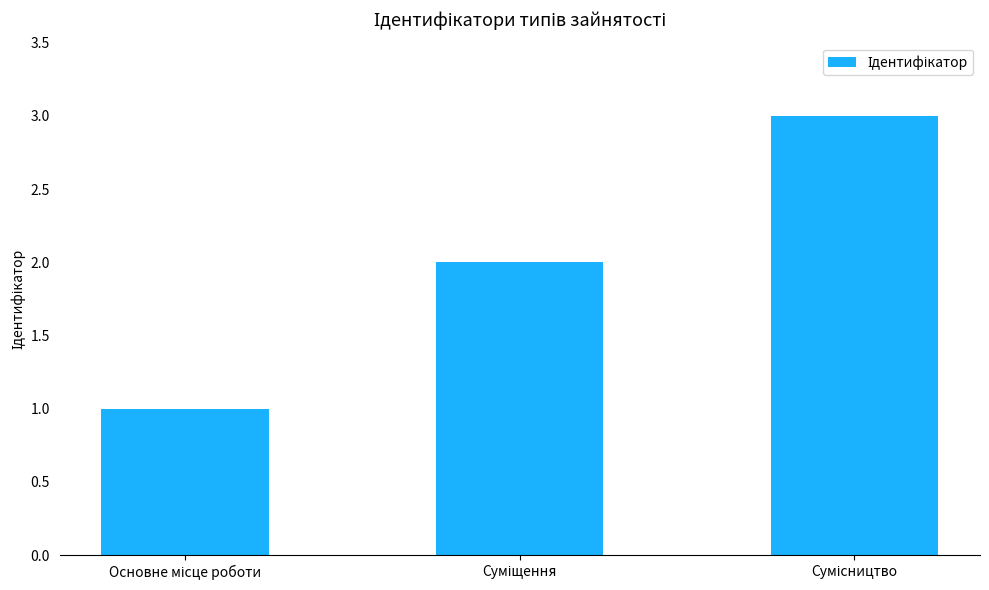

What is the greatest value displayed?

3